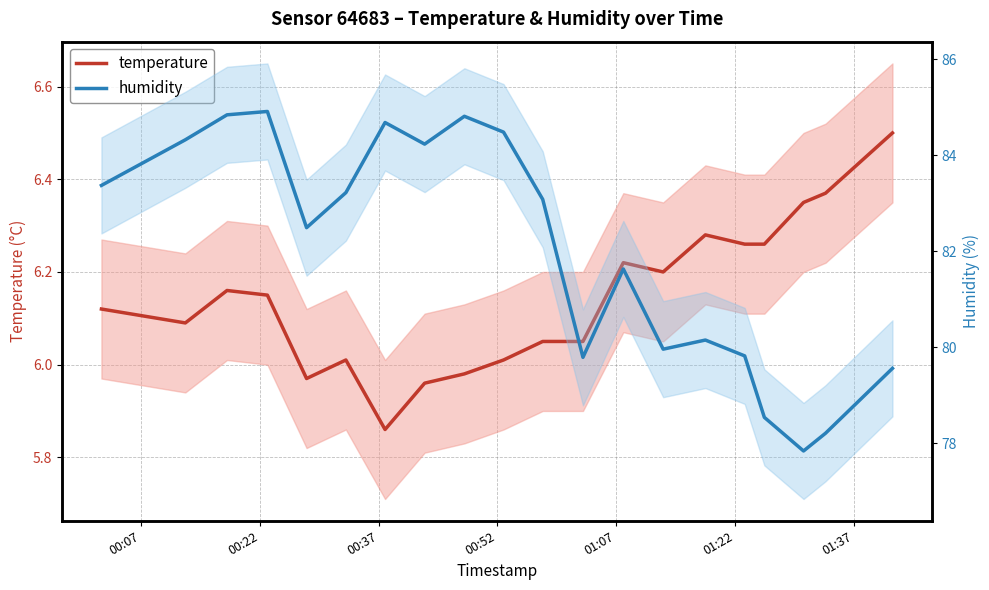

What is the label of the 20th point from the right?

00:07